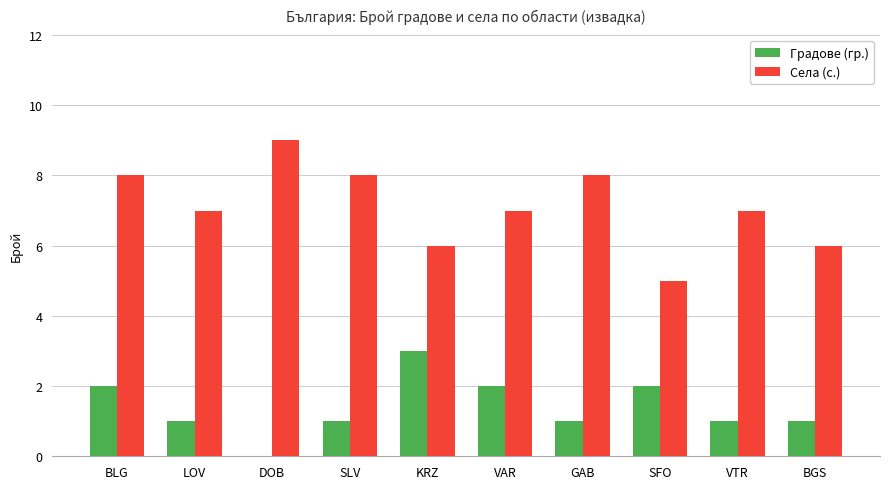

Is the value of Села (с.) at GAB greater than the value of Градове (гр.) at VTR?

Yes